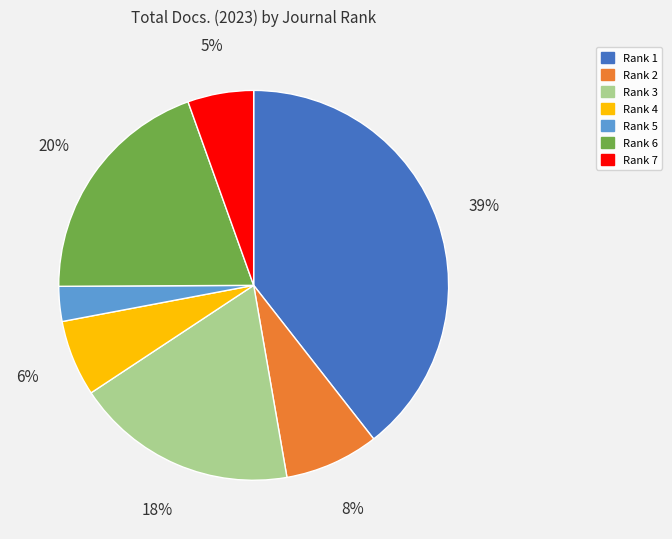

Between Rank 2 and Rank 5, which is larger?

Rank 2